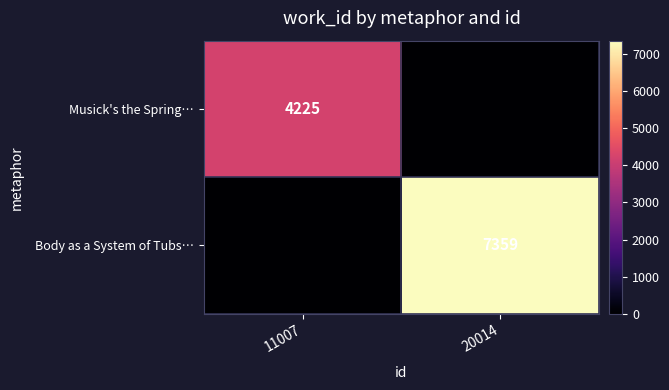

Is it true that Body as a System of Tubs… equals 2725 at 20014?

False